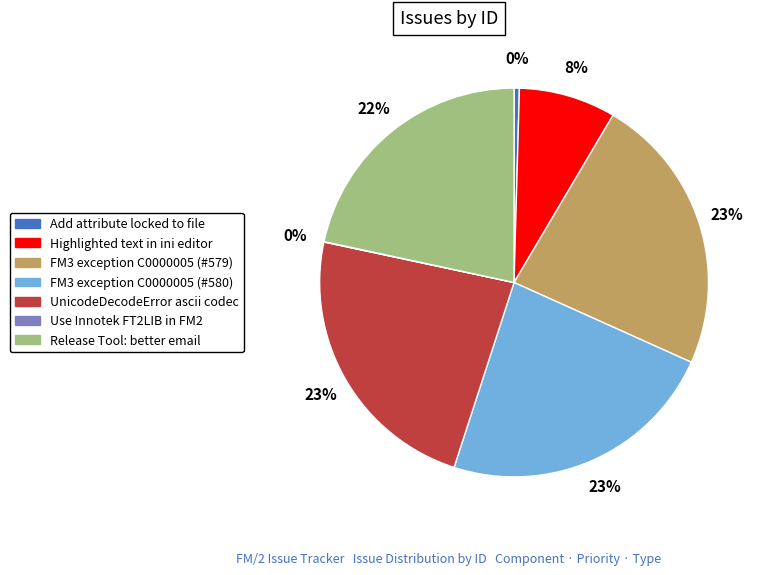

Between Add attribute locked to file and Highlighted text in ini editor, which is larger?

Highlighted text in ini editor